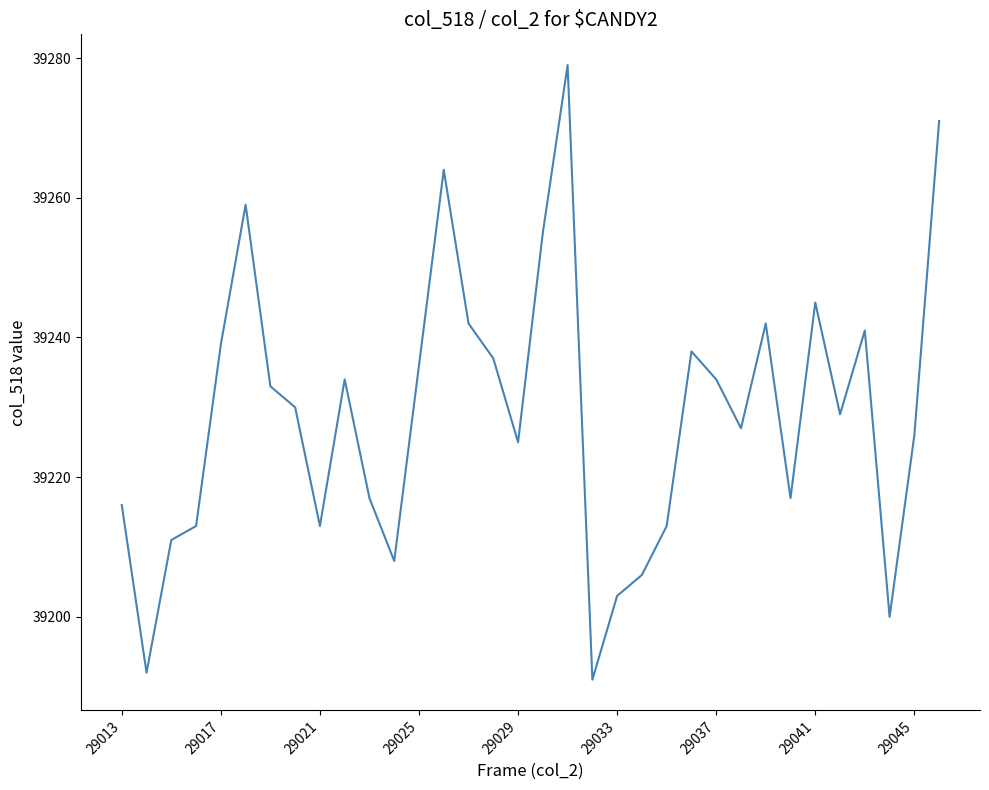

What is the minimum value shown in the chart?

39191